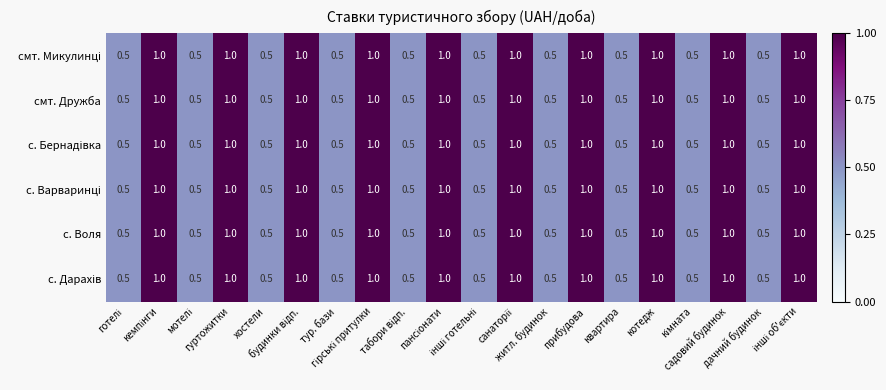

Count the с. Воля values in the range 0 to 1.

20